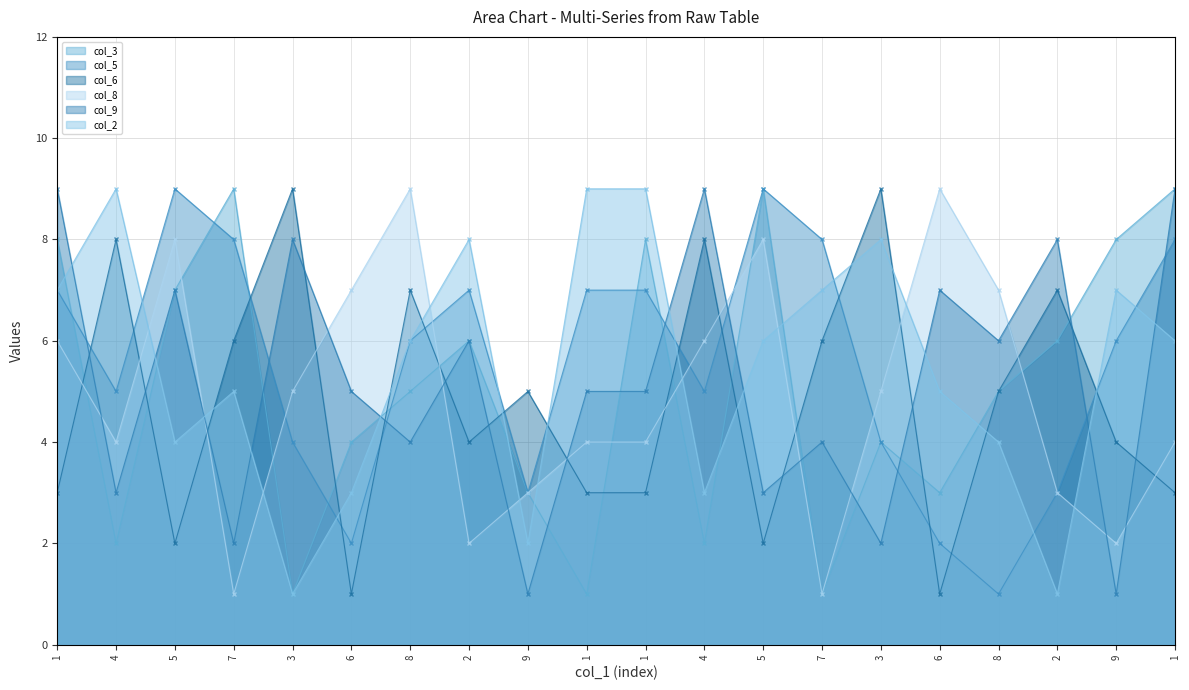

Which series has the largest total across all categories?

col_5 line